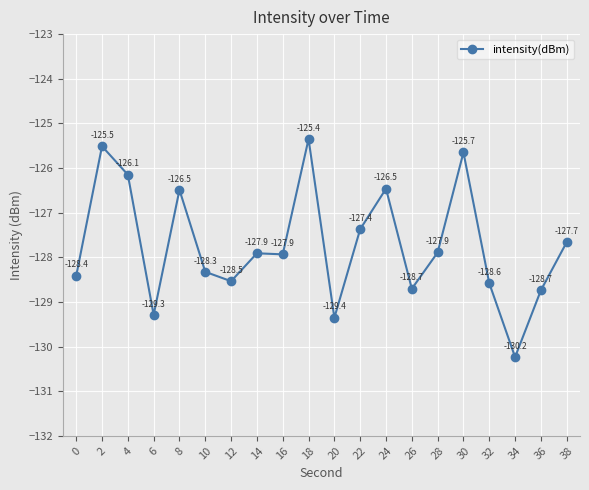

At which label does the data first exceed -127?

2